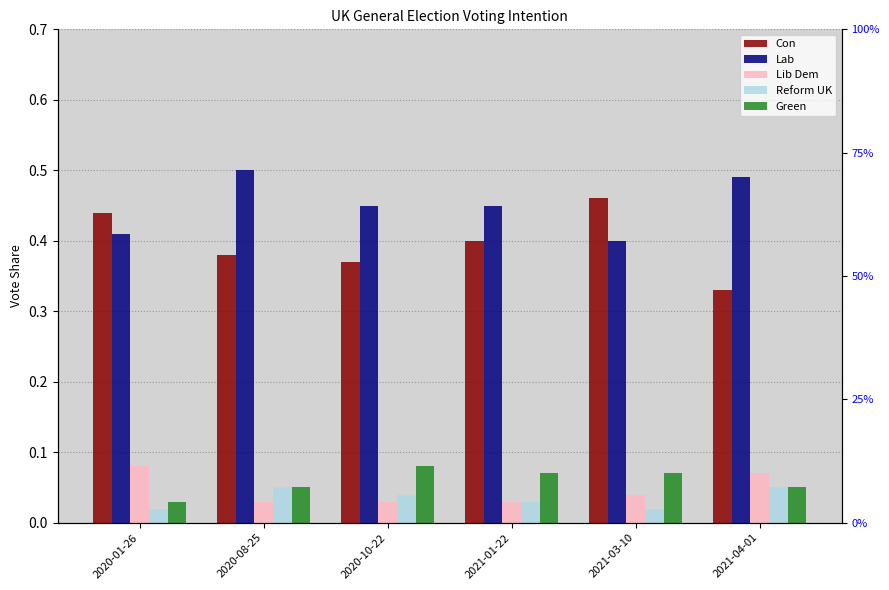

How many data points does each series have?

6